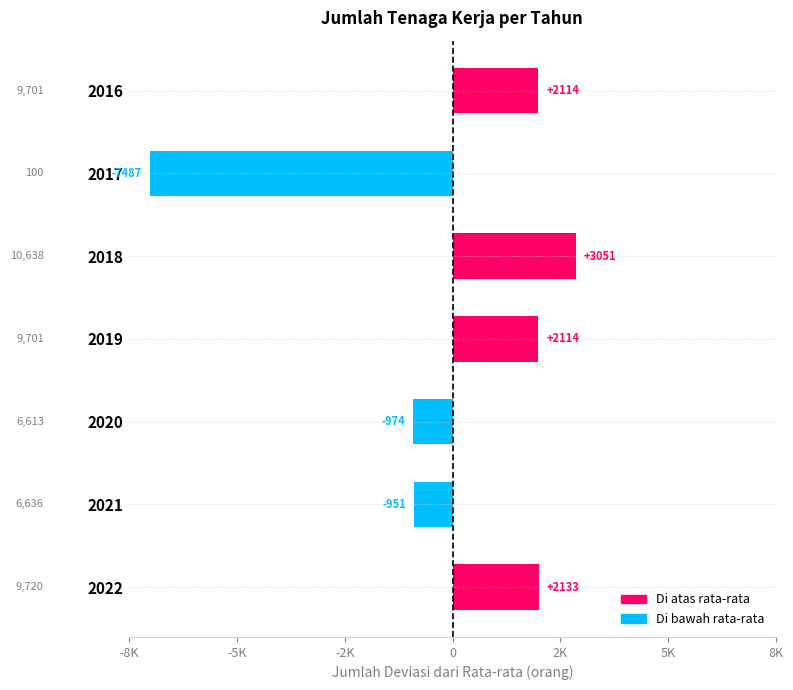

What is the greatest value displayed?

3051